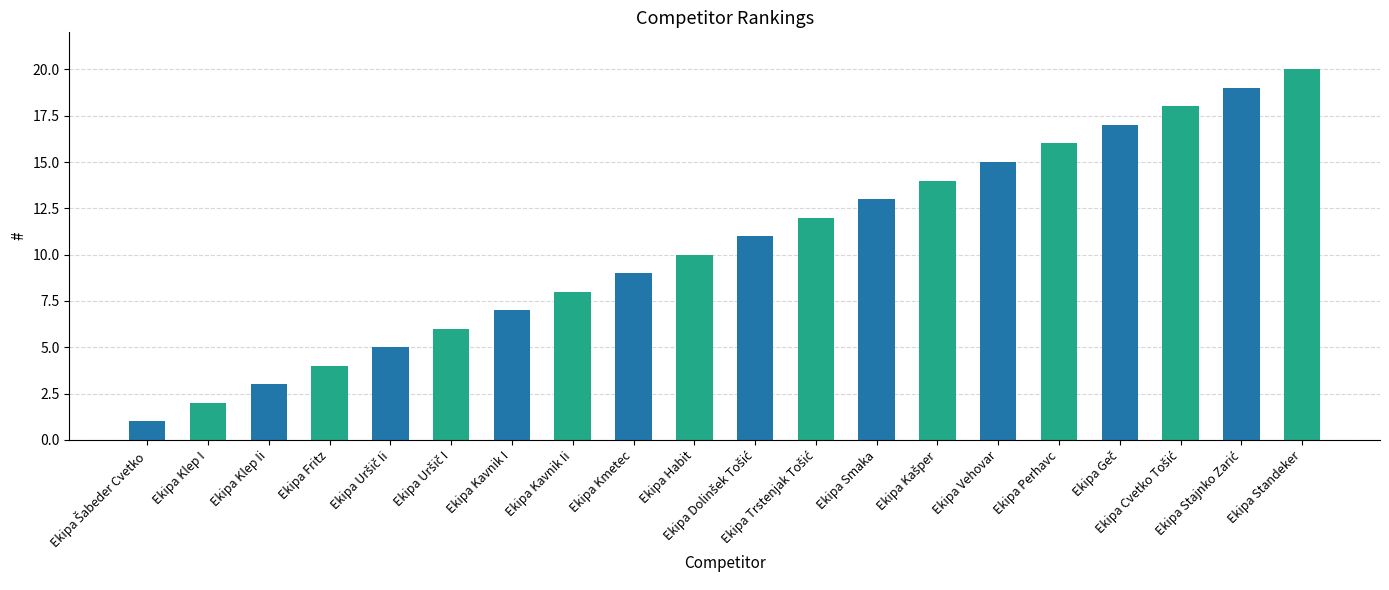

What is the sum of all values?

210